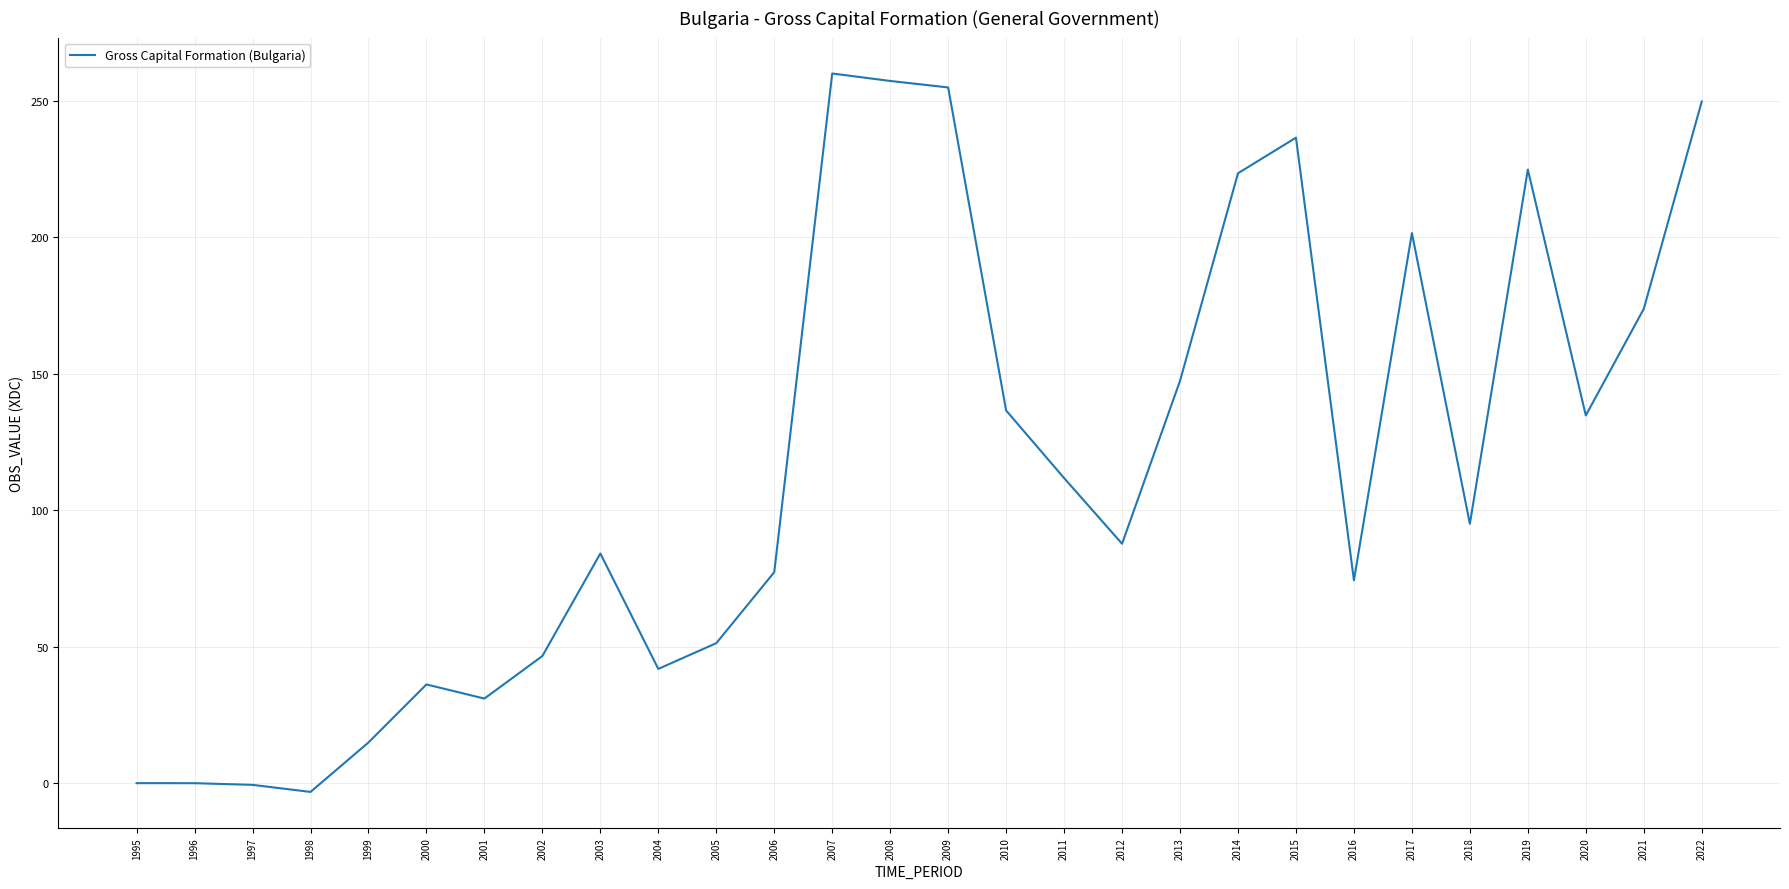

True or false: the data shows 96.2 at 2009.

False